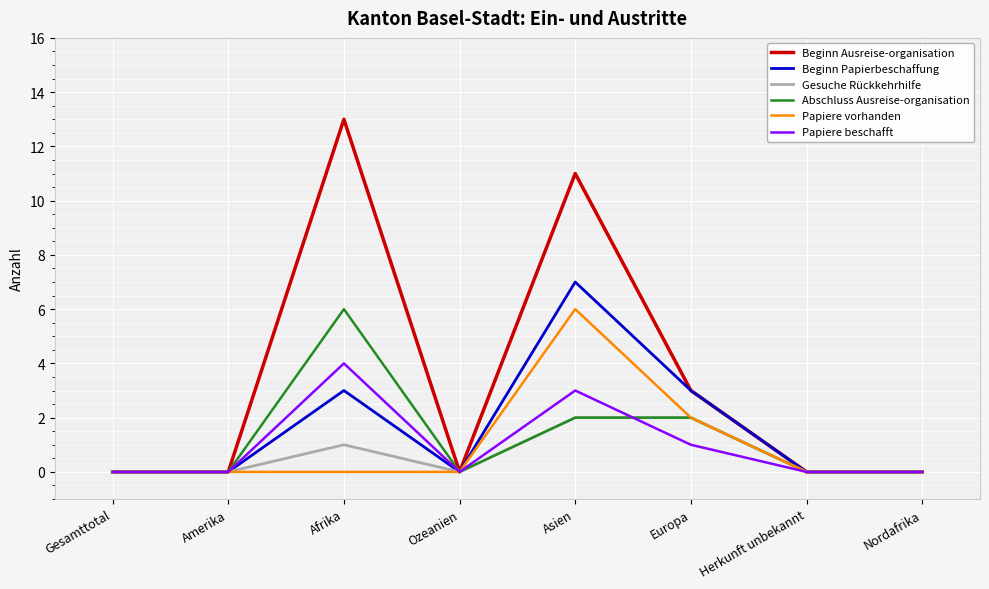

Between Amerika and Afrika, which series saw the biggest shift?

Beginn Ausreise-organisation